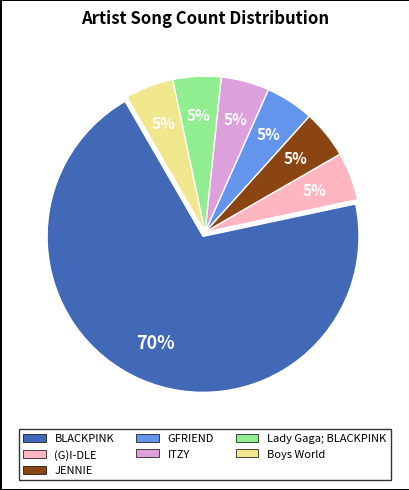

The GFRIEND slice represents 1% of the pie. True or false?

False